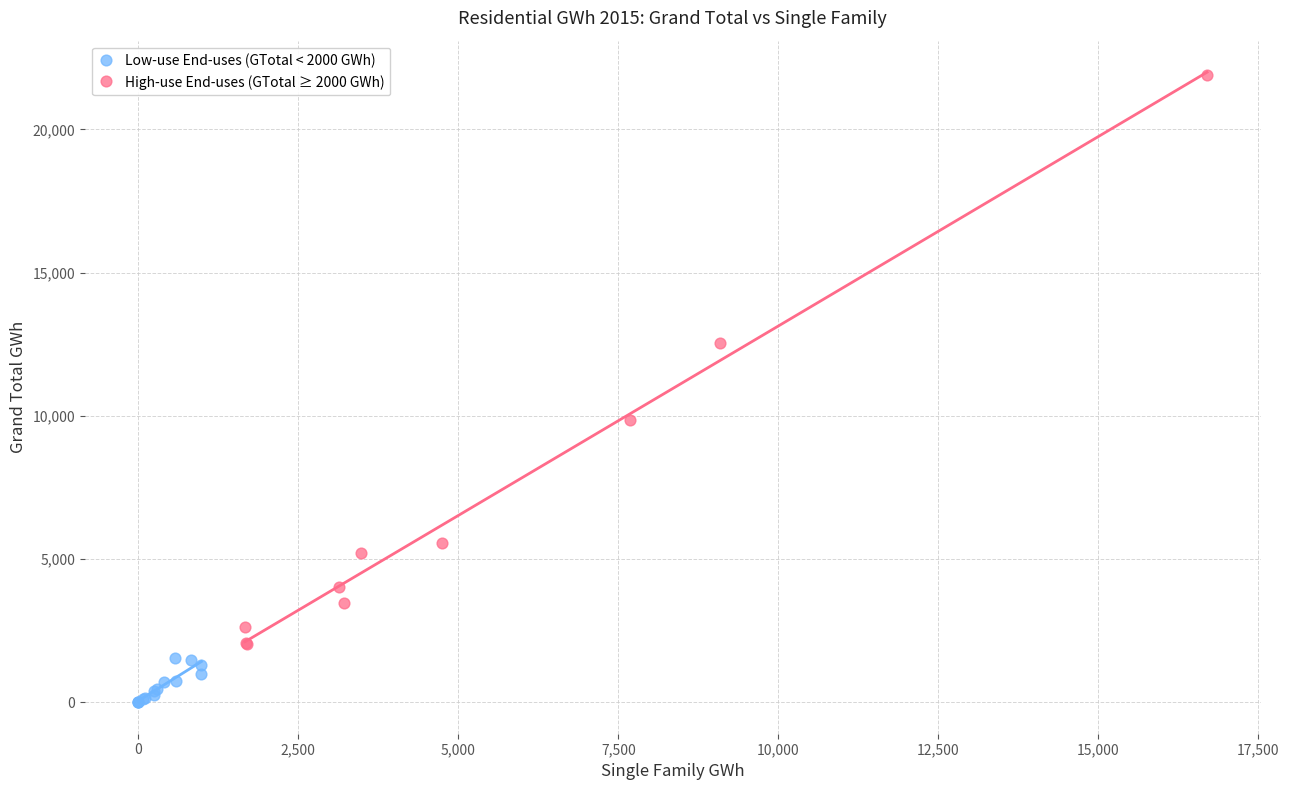

Which series has the largest Y range (max minus min)?

High-use End-uses (GTotal ≥ 2000 GWh)